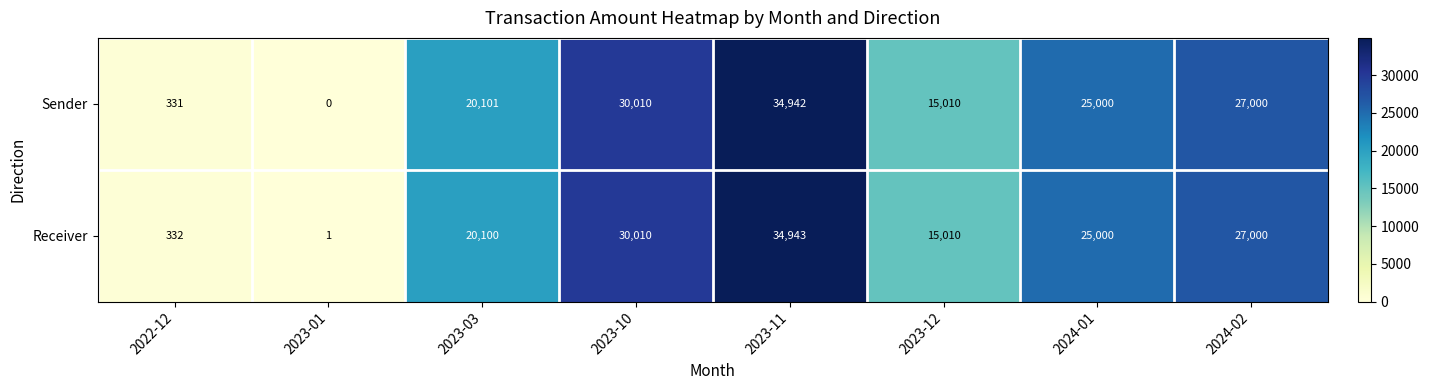

Which series has the largest total across all categories?

Receiver